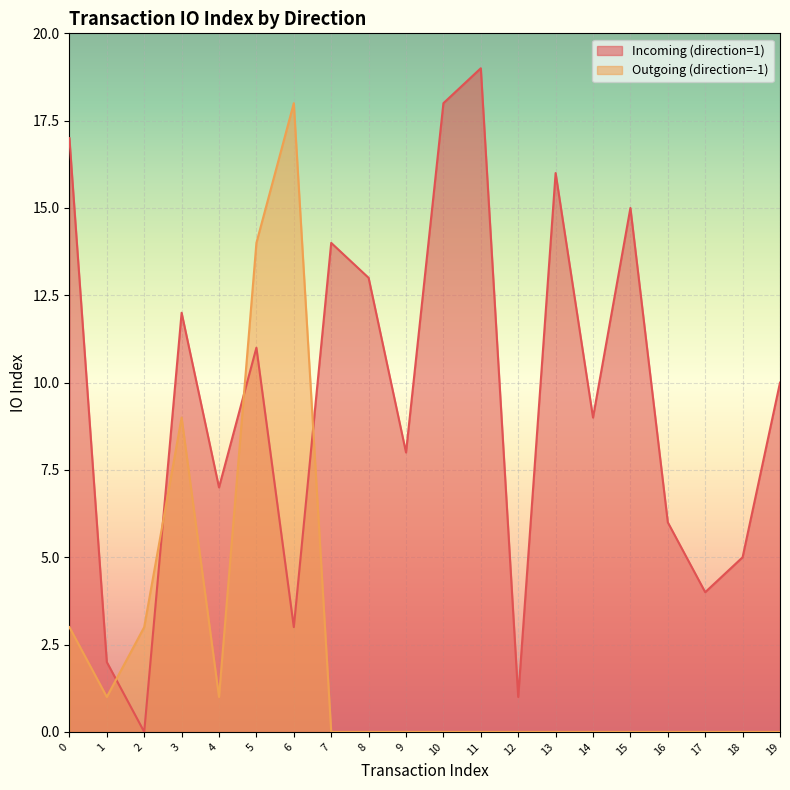

What is the difference between the highest and lowest values at 7?

14